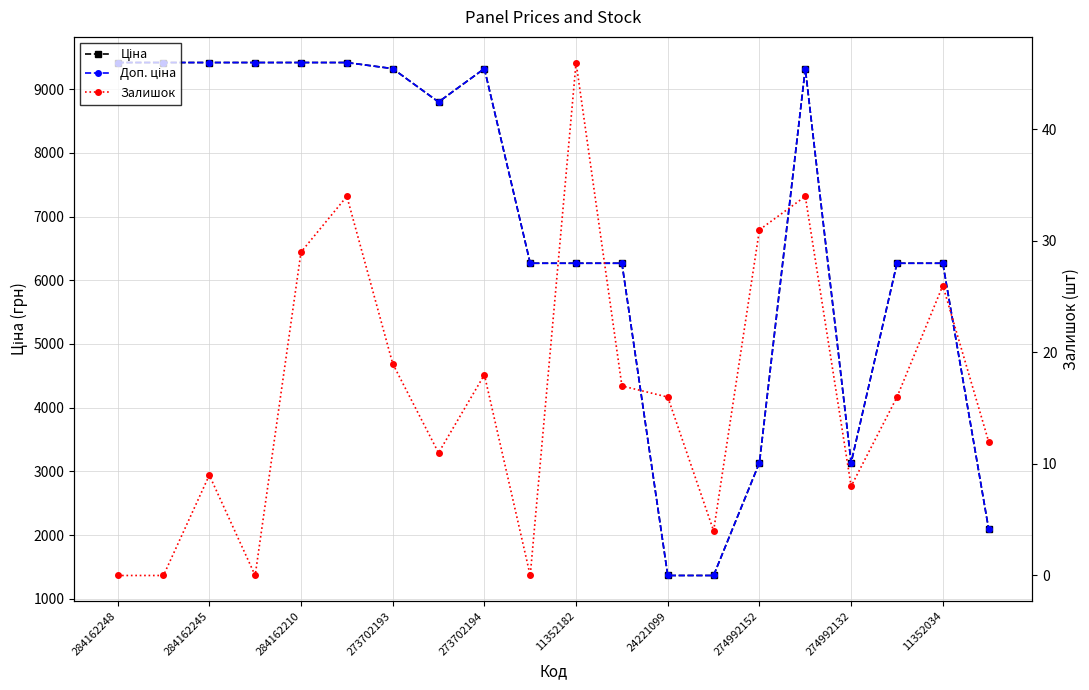

What is the sum of all Ціна values?

135697.0